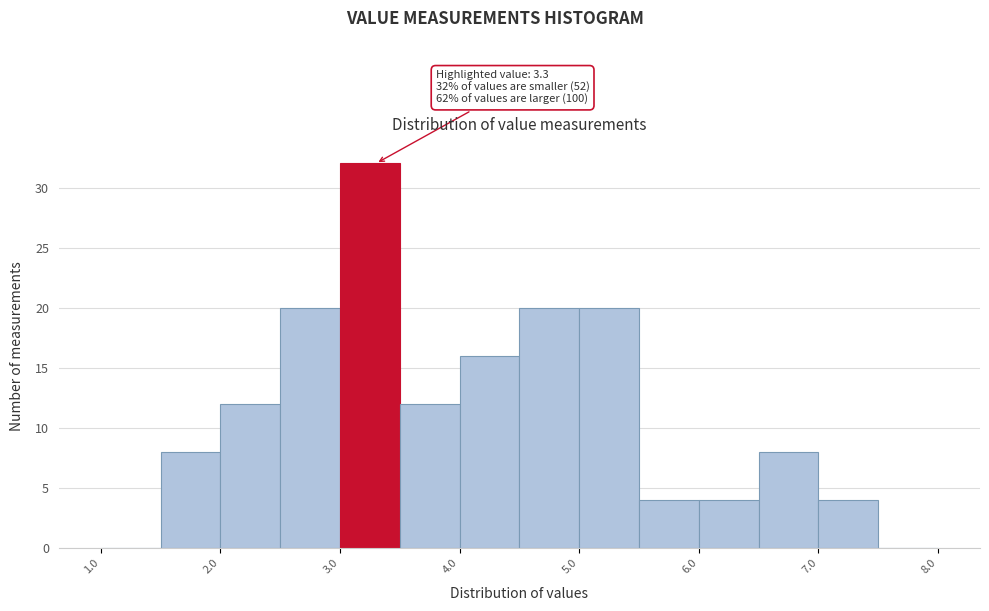

Over which range of the x-axis is the bar tallest?

3.0 to 3.5